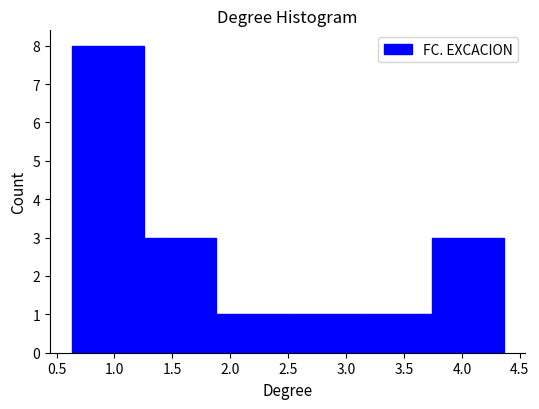

What is the height of the bar covering 3.75 to 4.35 on the x-axis? Neither the bar edges nor the heights are printed on the chart, so give them approximately, as read against the axes.

3